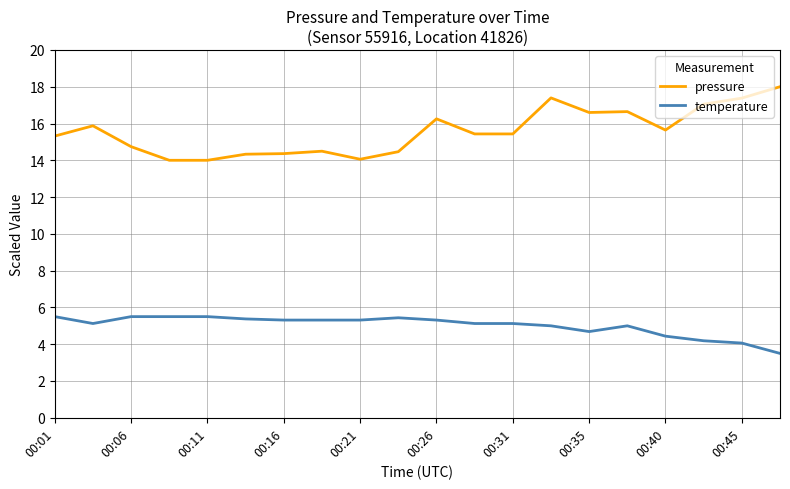

True or false: pressure and temperature intersect in this chart.

False